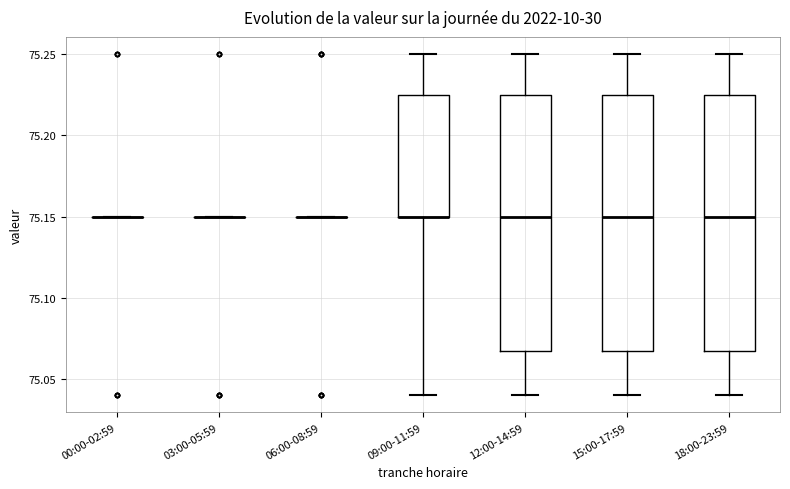

Where is the upper edge of the box for 18:00-23:59 on the y-axis? The values are not printed on the chart, so give them approximately, as read against the axis.

75.225